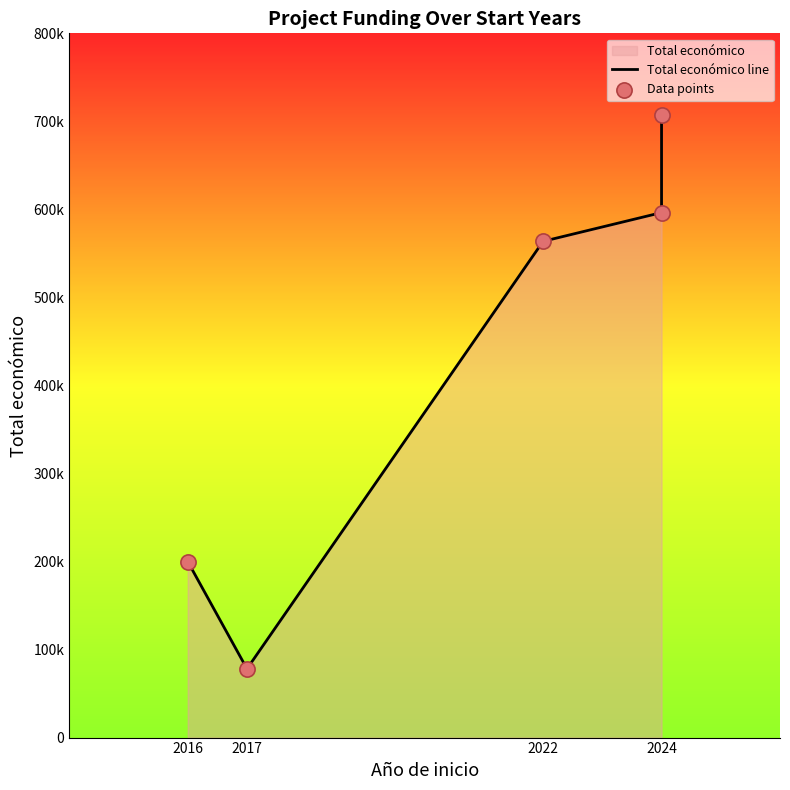

What is the total value across all series at 2024?

1192768